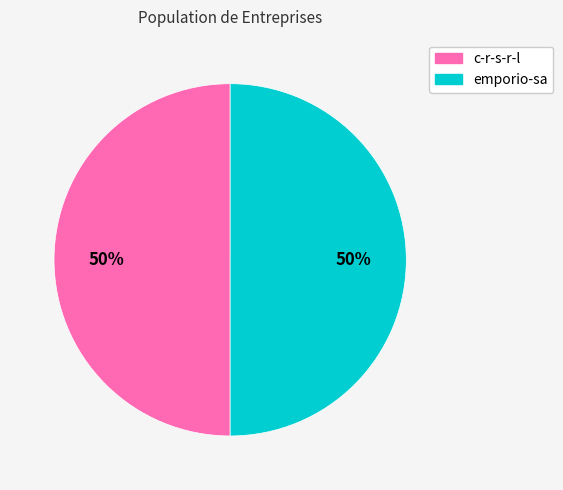

To the nearest percent, what portion does emporio-sa represent?

50%